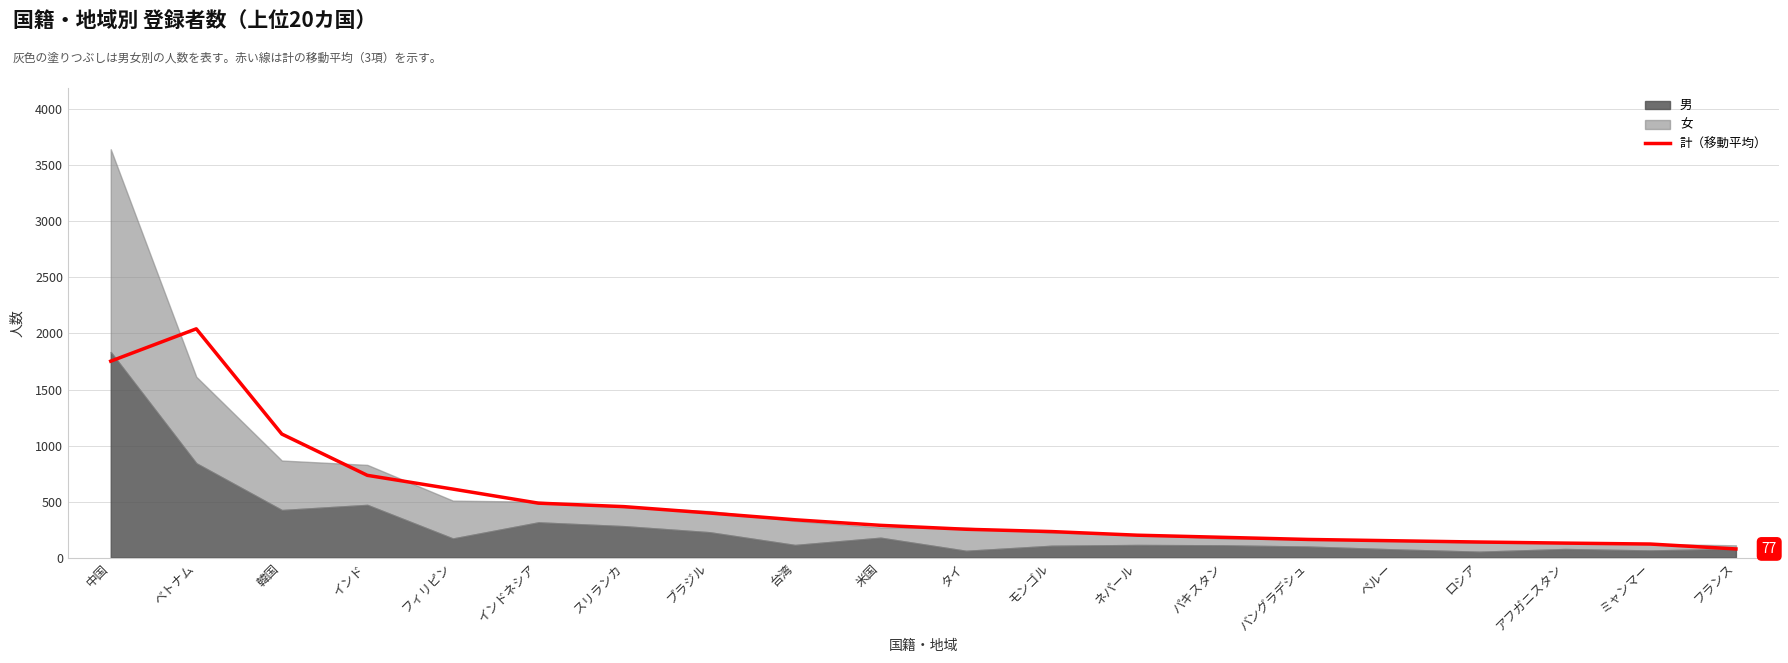

Reading right to left, transcribe all the data shown in this chart.

フランス=76.7	ミャンマー=120.3	アフガニスタン=128.7	ロシア=138.3	ペルー=149.7	バングラデシュ=161.3	パキスタン=180.3	ネパール=199.3	モンゴル=231.7	タイ=252.3	米国=287.3	台湾=337.0	ブラジル=397.3	スリランカ=454.3	インドネシア=485.3	フィリピン=611.0	インド=733.7	韓国=1102.3	ベトナム=2041.7	中国=1753.0